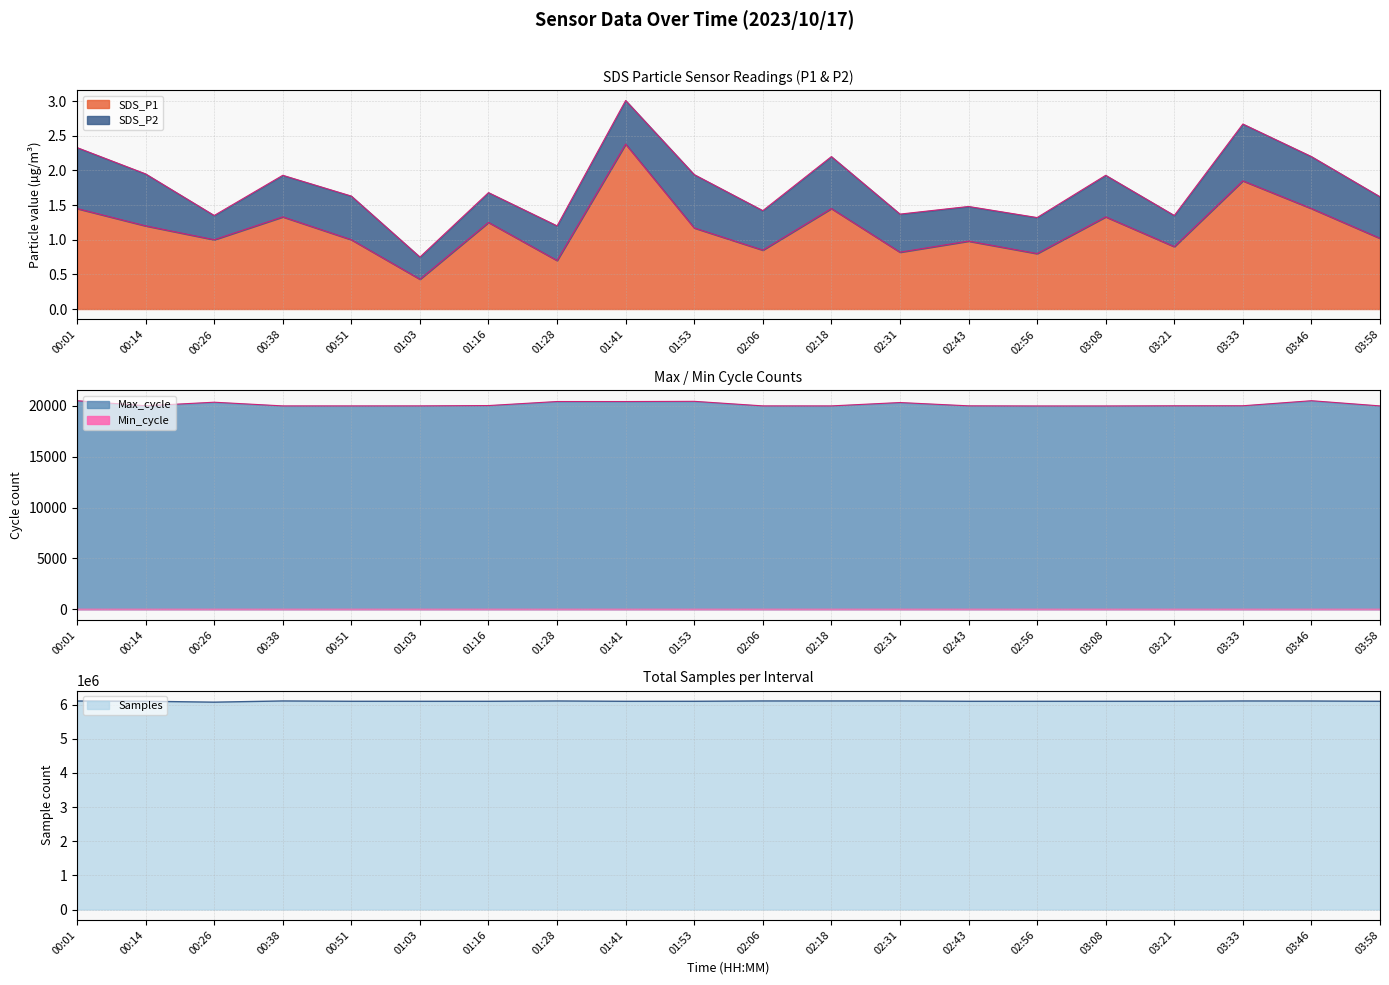

The Samples series shows 8575453.4 at 01:28. True or false?

False